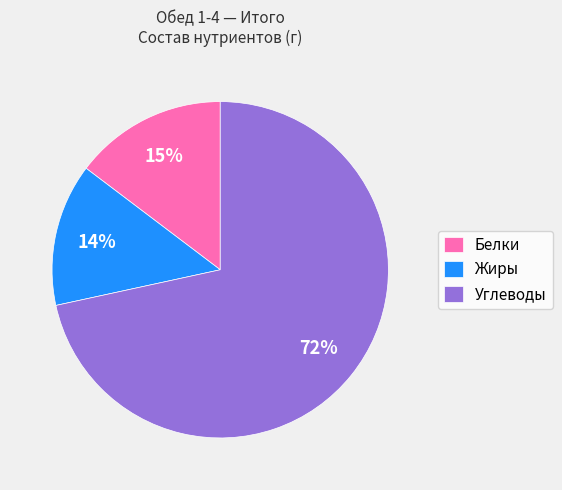

How many slices are in this pie chart?

3